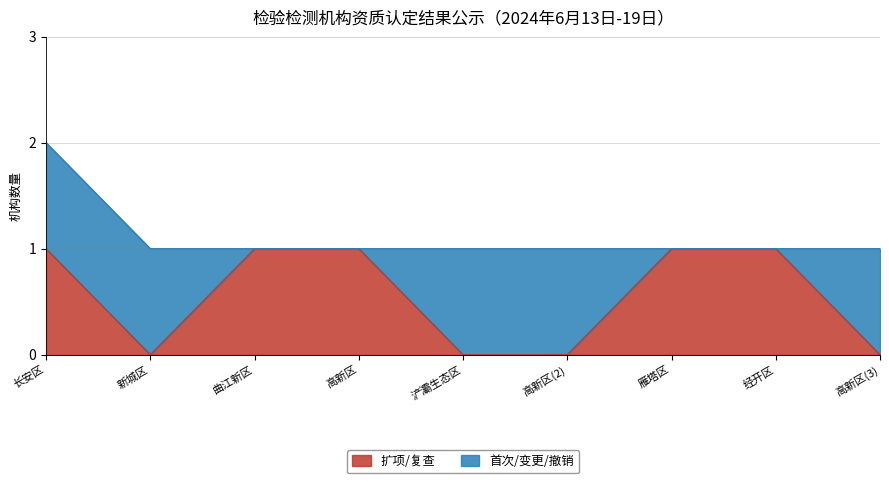

Reading left to right, list all the values displayed in this chart.

1	0	1	1	0	0	1	1	0